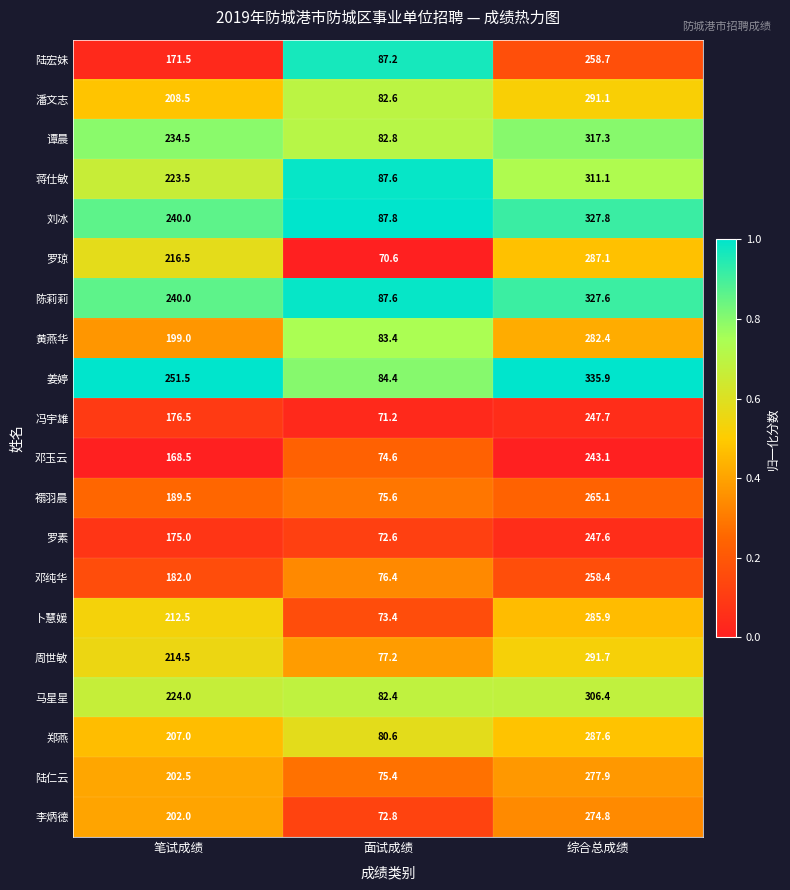

What is the smallest value displayed?

70.6